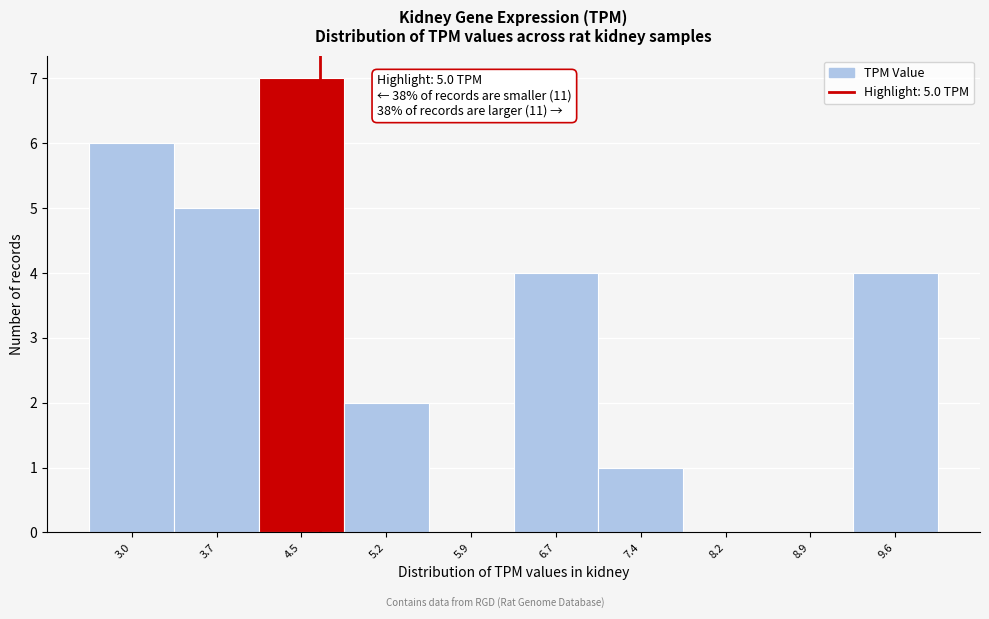

Reading right to left, extract all data points from this chart.

9.6=4	8.9=0	8.2=0	7.4=1	6.7=4	5.9=0	5.2=2	4.5=7	3.7=5	3.0=6